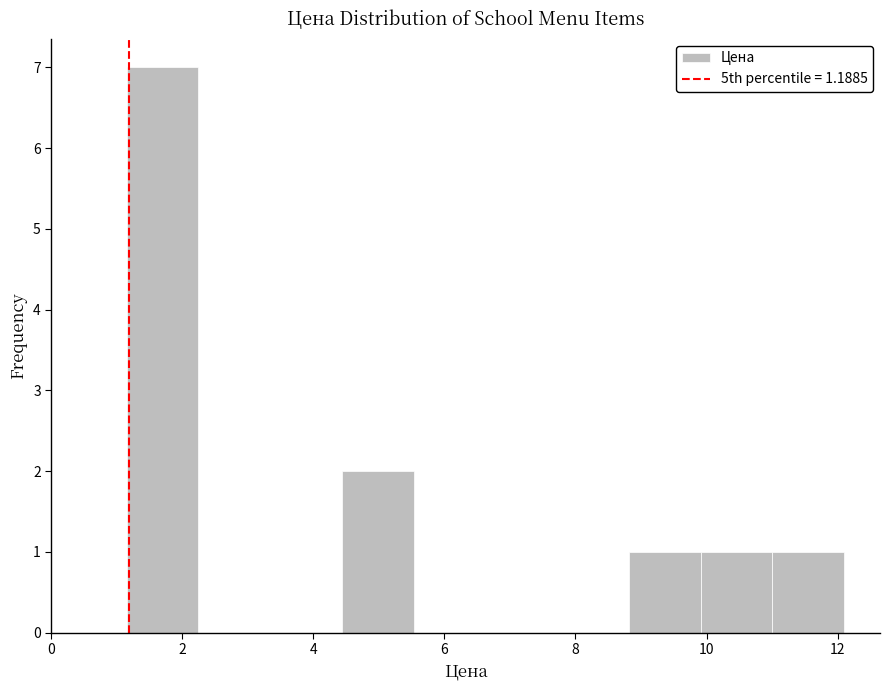

Over which range of the x-axis is the bar tallest?

1.2 to 2.2